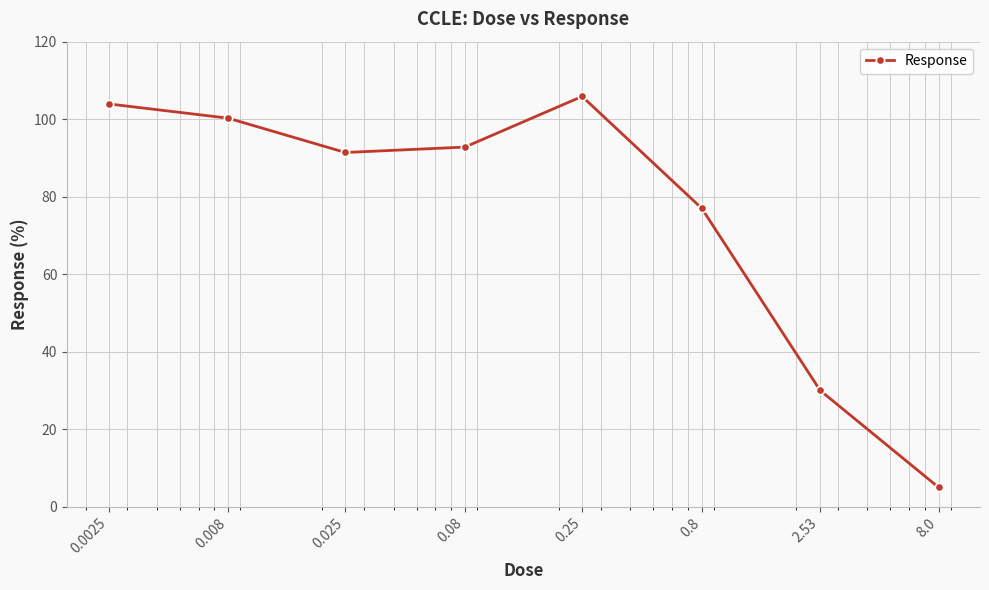

How many lines are shown in the chart?

1